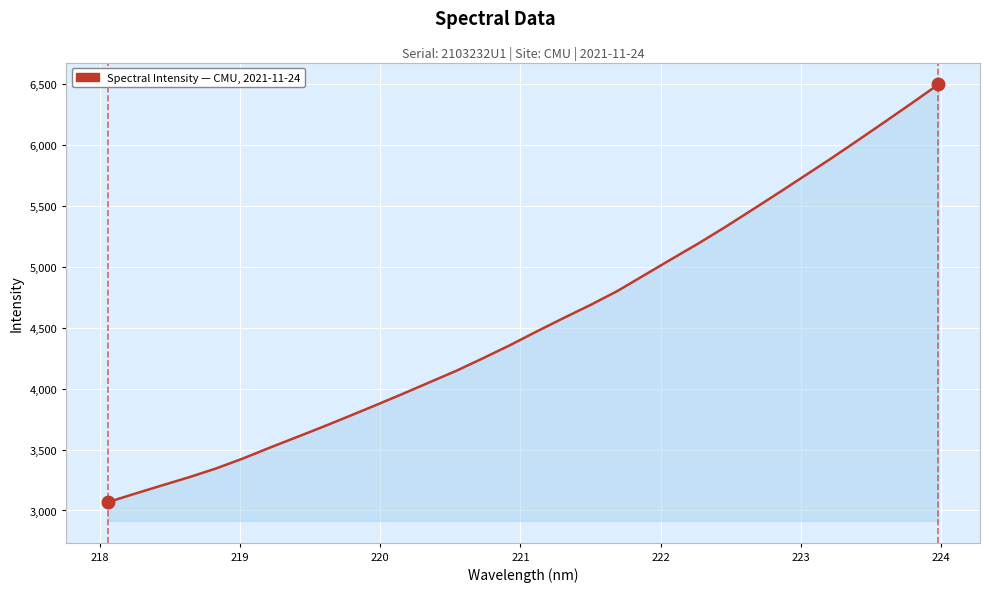

What is the maximum value shown in the chart?

6498.3